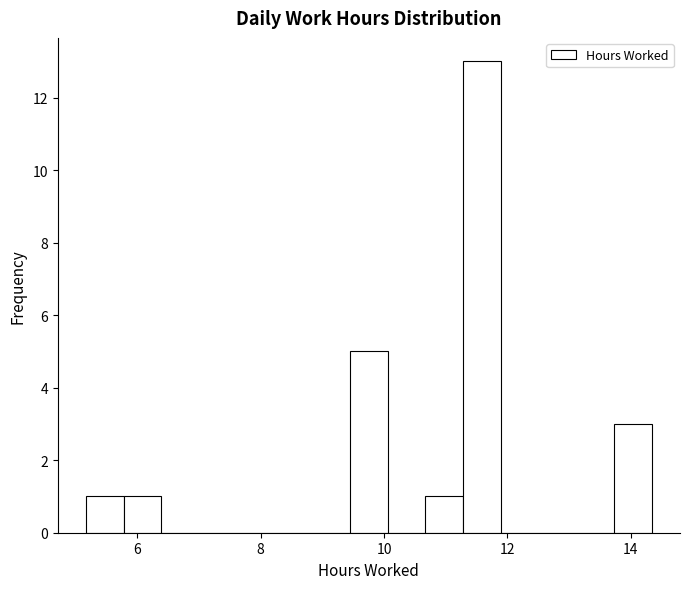

Around what value on the x-axis is the tallest bar? Give the approximate position of its centre, as read against the axis.

11.6